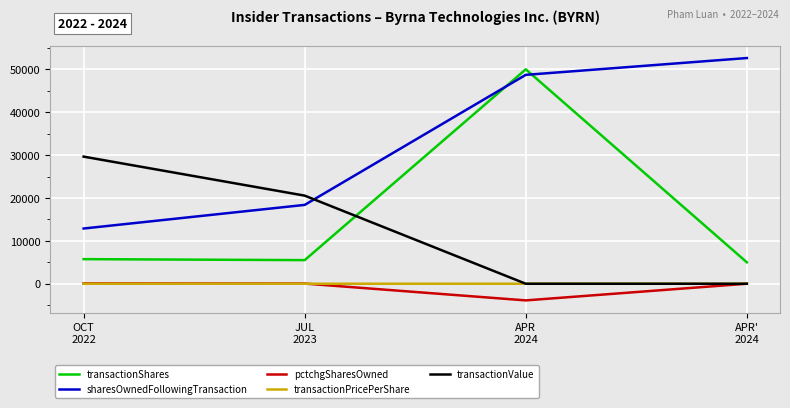

Which series changed the most between OCT
2022 and APR'
2024?

sharesOwnedFollowingTransaction